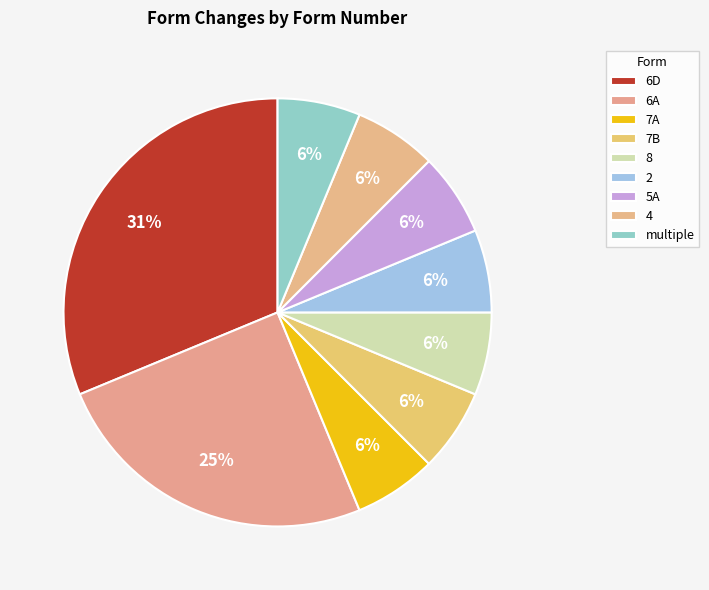

How many slices are in this pie chart?

9